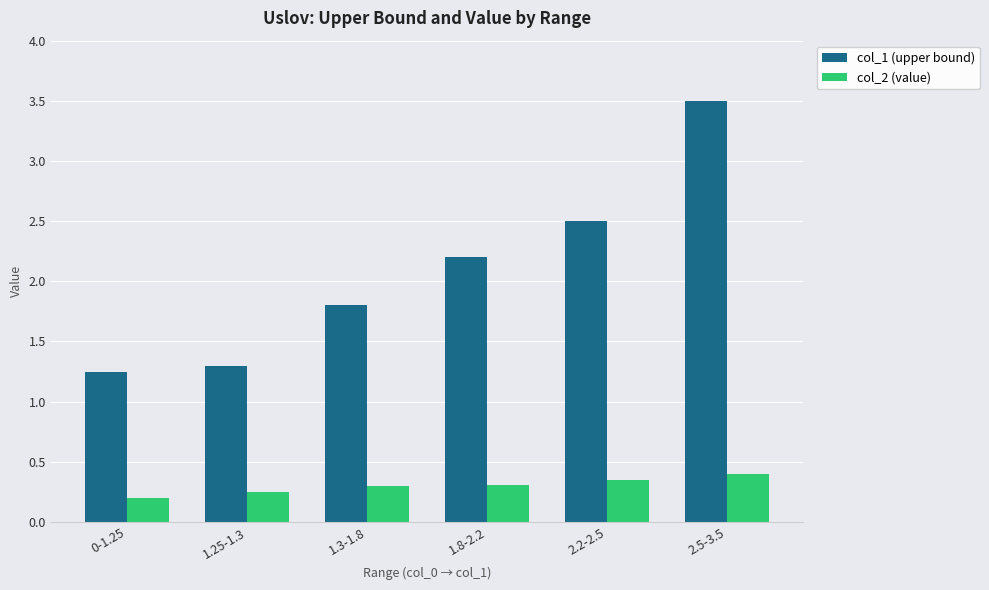

What is the maximum value for col_1 (upper bound)?

3.5